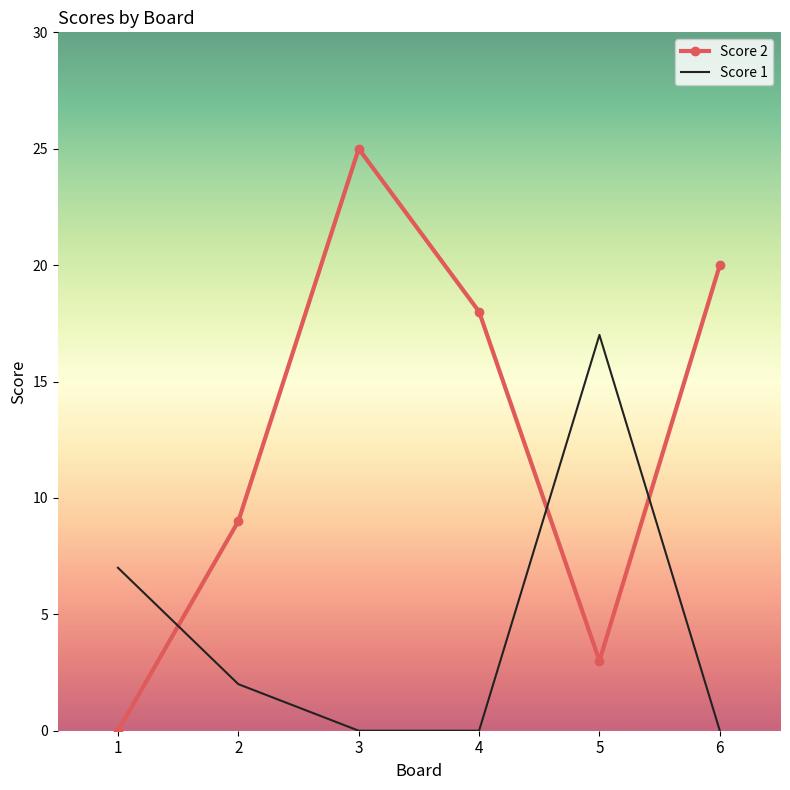

Which series has the largest range (max minus min)?

Score 2